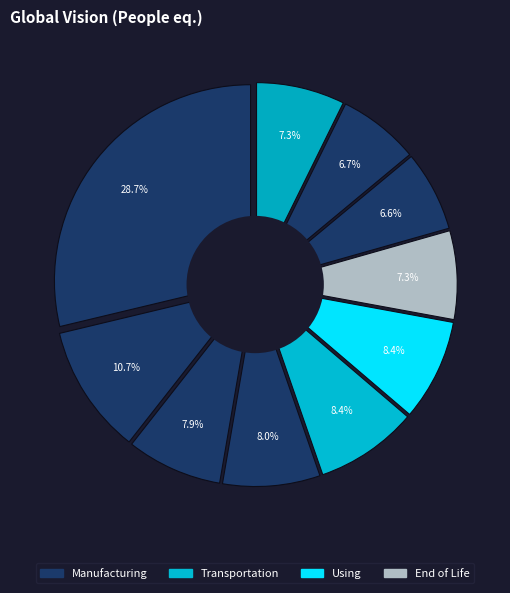

To the nearest percent, what is the difference between the pct05 and pct85 slice percentages?

22%